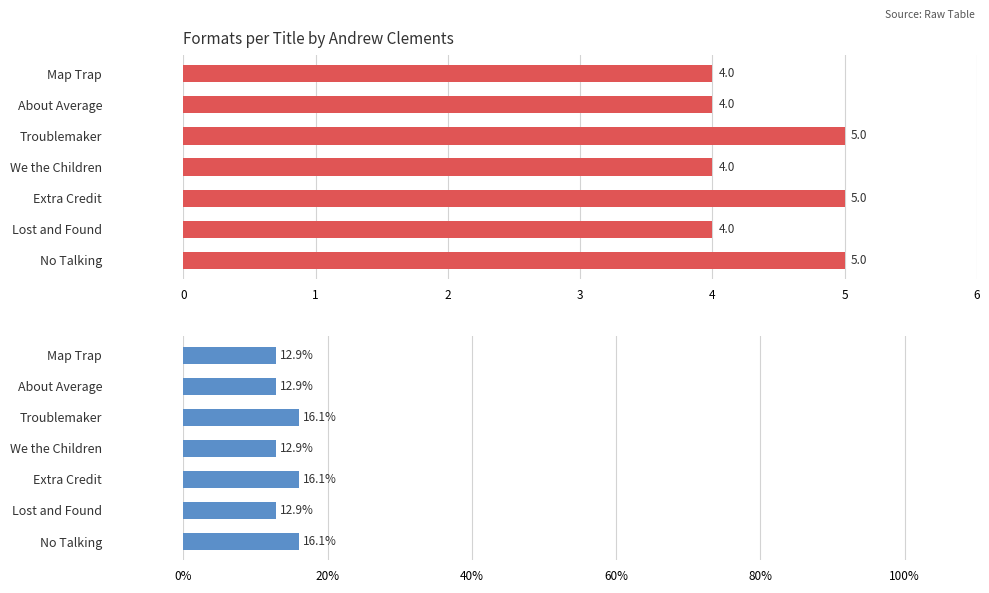

Is the value of Number of Formats at No Talking greater than the value of Percentage of Formats at Troublemaker?

No